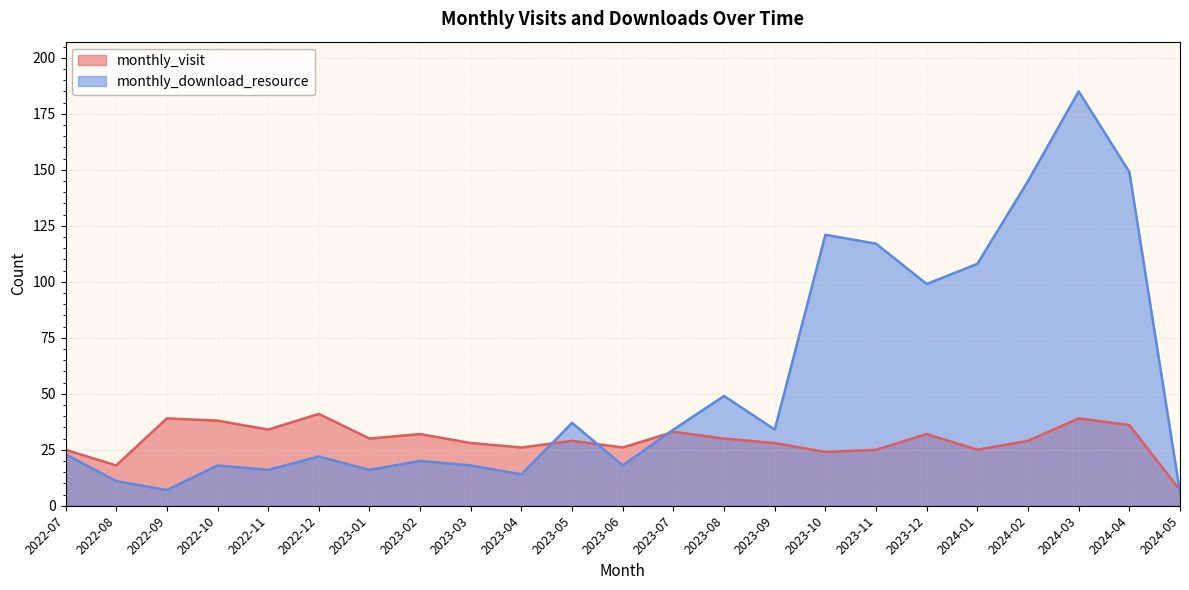

Does the chart display data point markers on the line(s)?

No